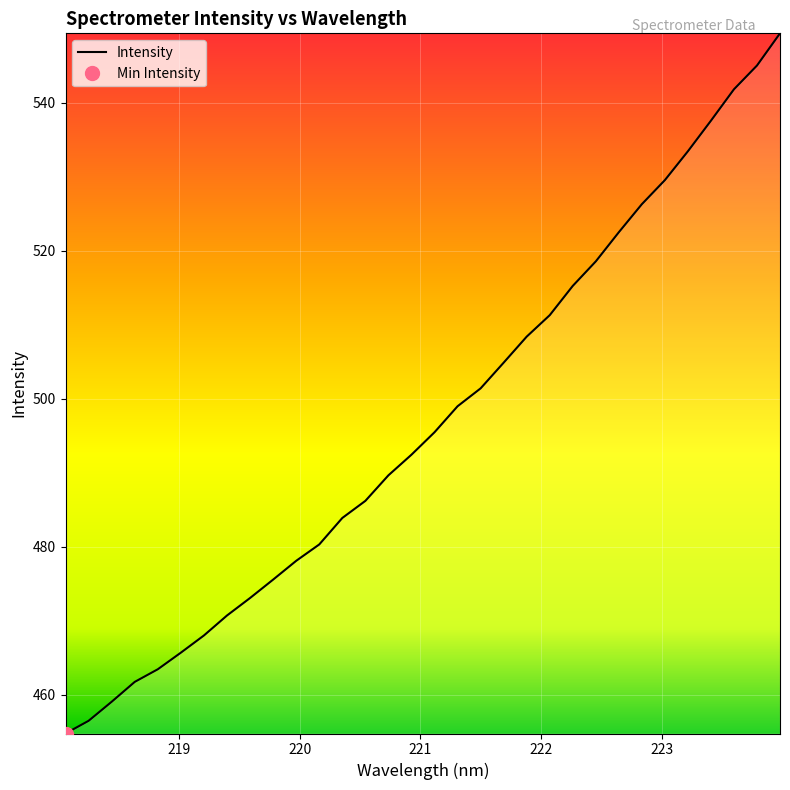

What is the minimum value for Intensity?

454.8